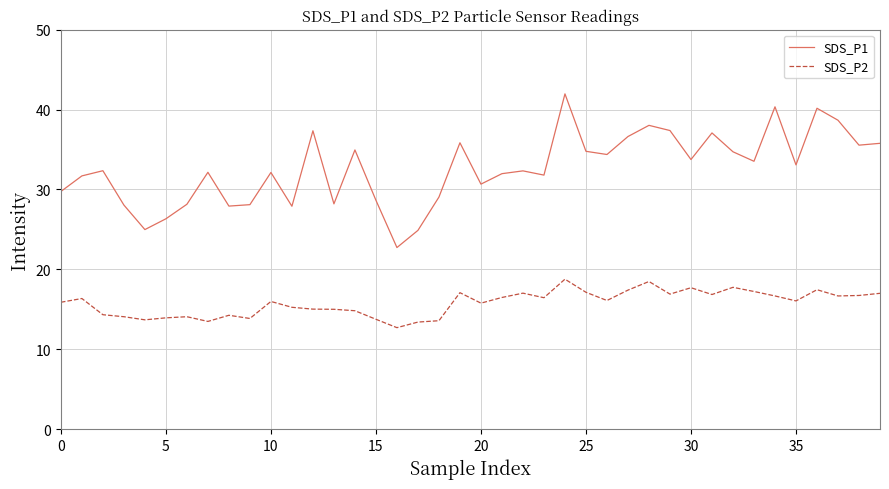

What are all the series names shown in the legend?

SDS_P1, SDS_P2